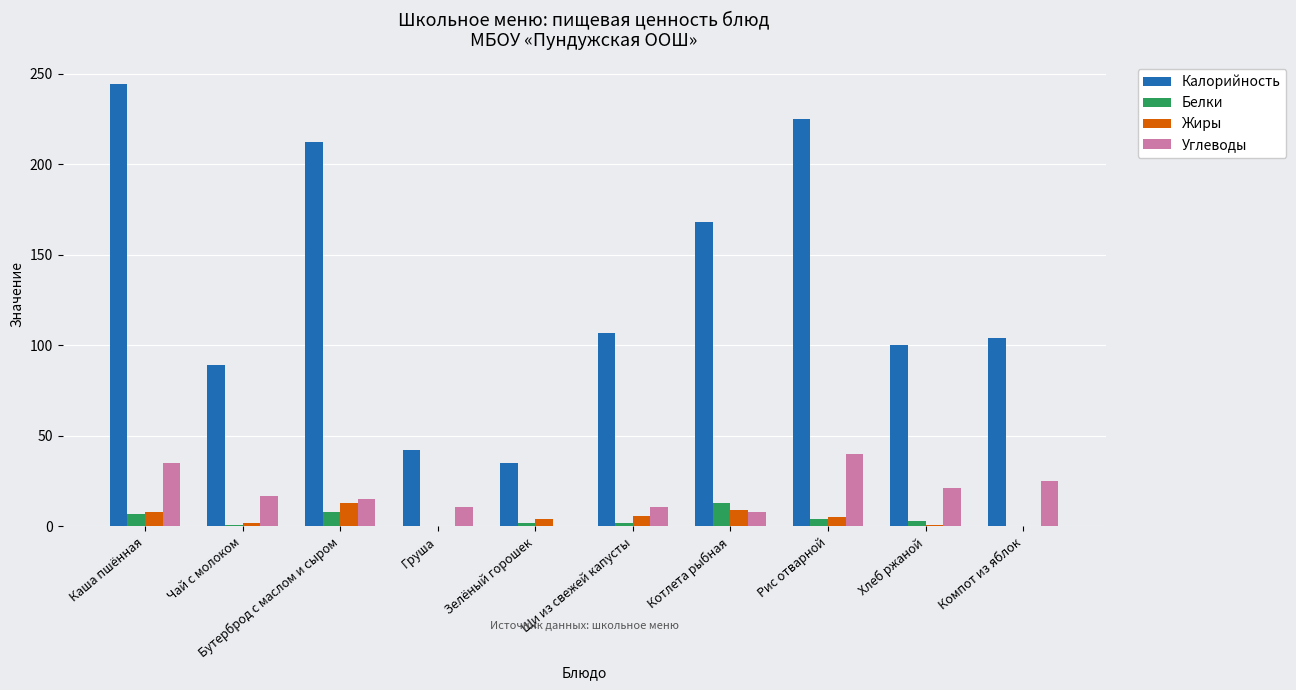

What are all the series names shown in the legend?

Калорийность, Белки, Жиры, Углеводы